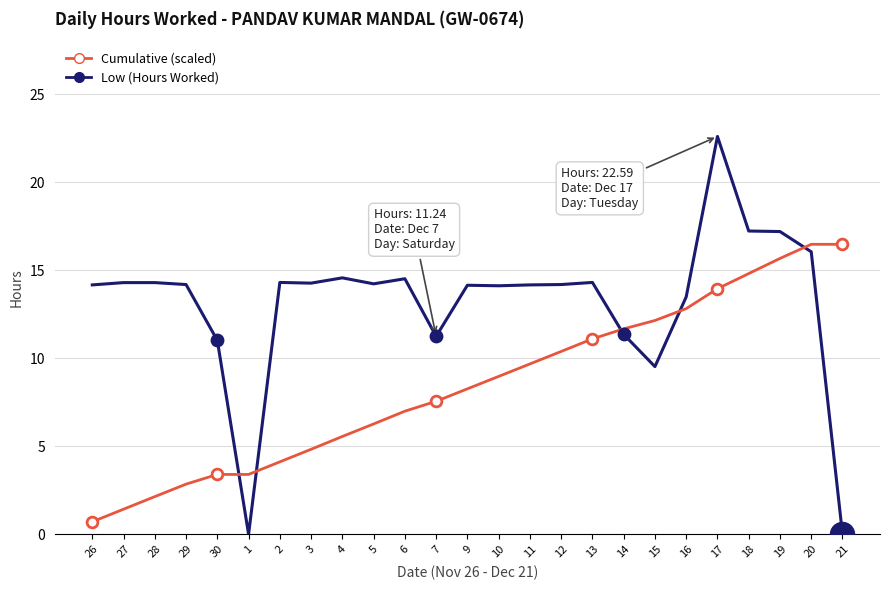

What are all the series names shown in the legend?

Cumulative (scaled), Low (Hours Worked)